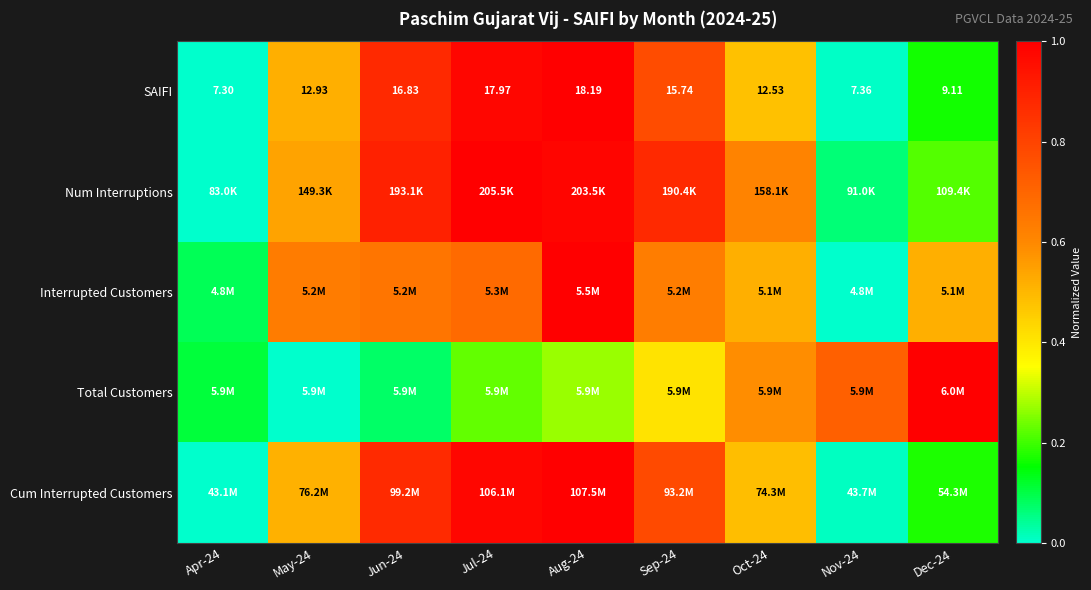

The SAIFI series shows 0.9 at Oct-24. True or false?

False